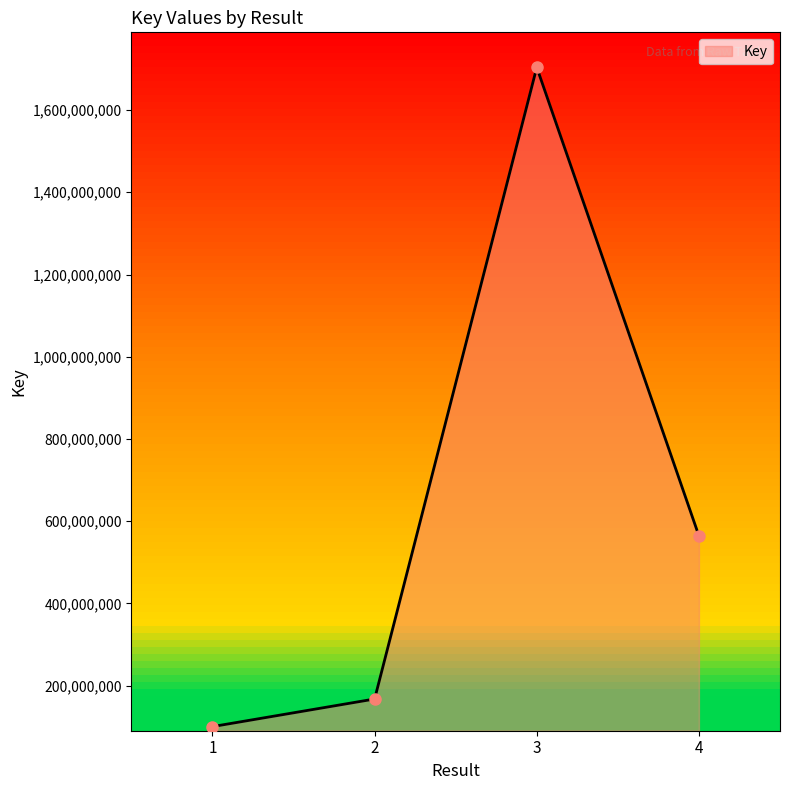

Reading left to right, list all the values displayed in this chart.

100353841	167486478	1703875389	564240267